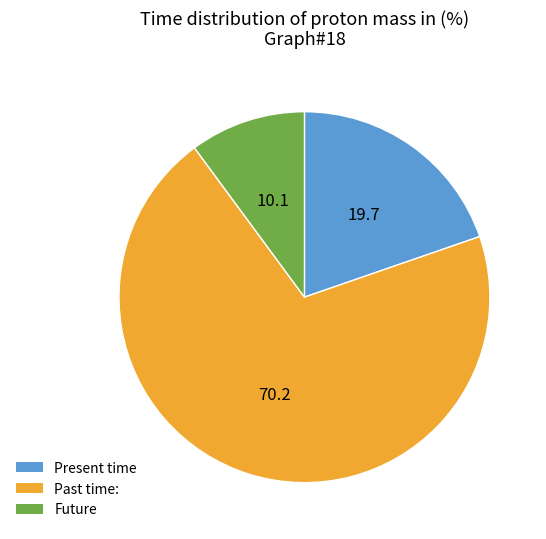

Does any single category account for the majority?

Yes